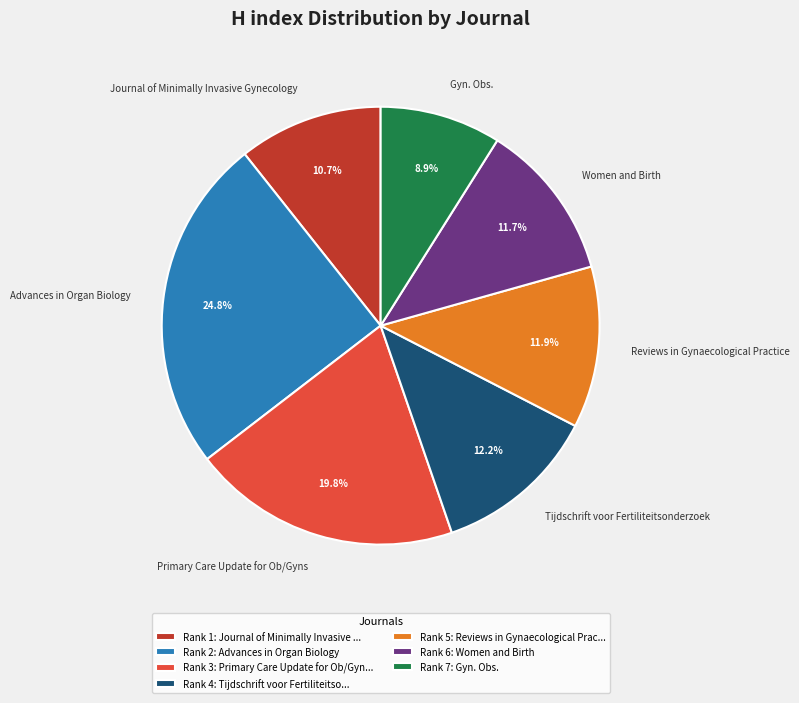

To the nearest percent, what percentage of the pie is Women and Birth?

12%